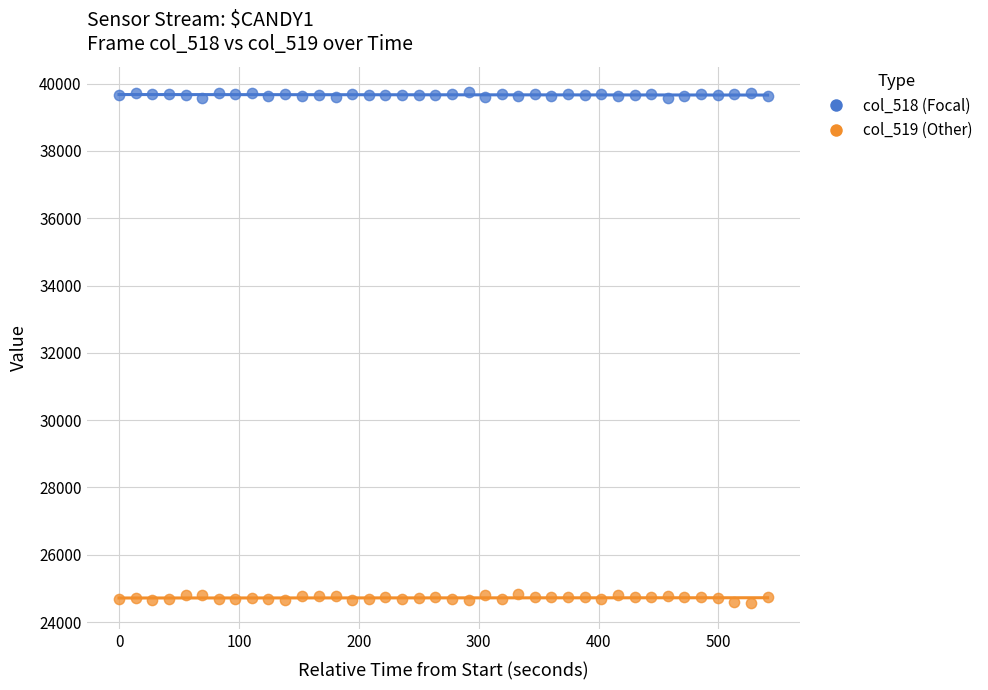

What are all the series names shown in the legend?

col_518 (Focal), col_519 (Other)